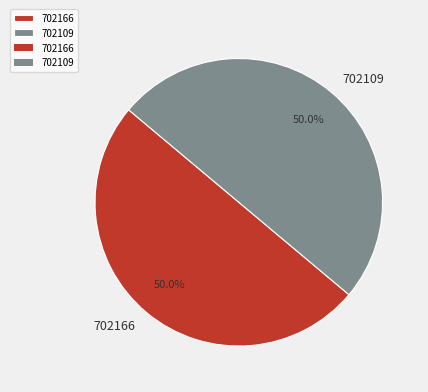

How many segments does this pie chart have?

2